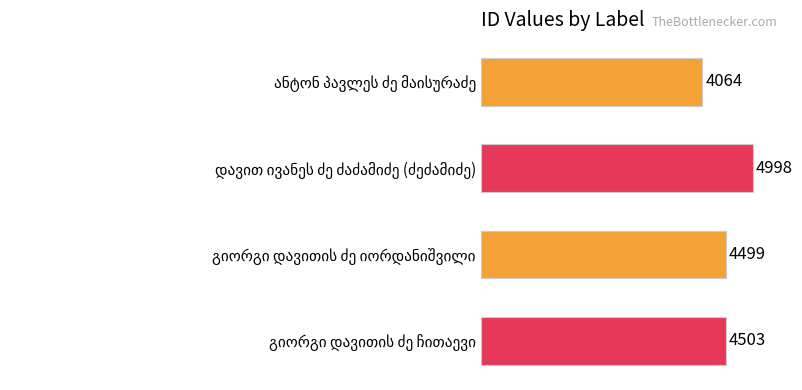

What is the difference between the maximum and minimum values?

934